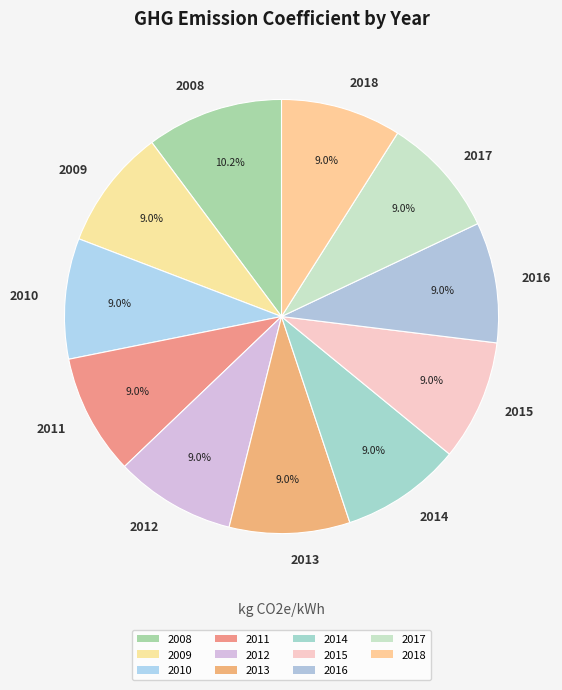

Which category has the biggest portion of the pie?

2008